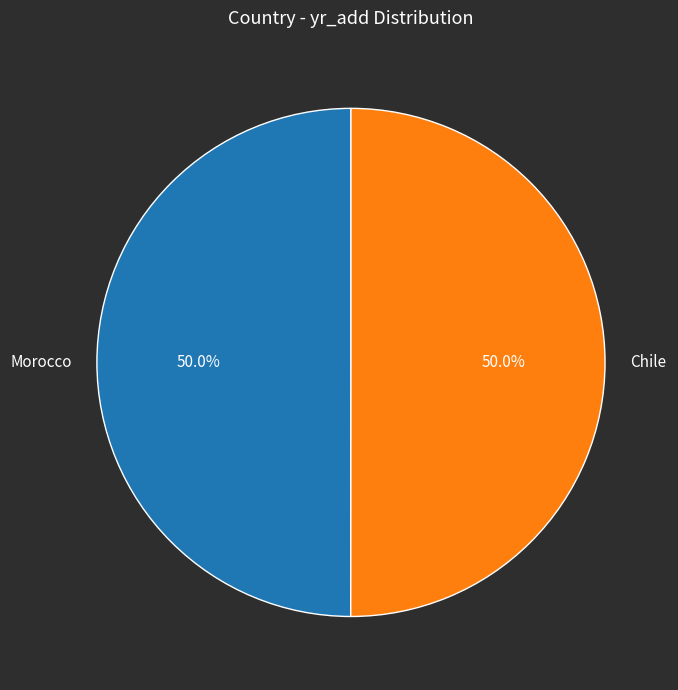

Approximately how many times larger is the value at Chile compared to Morocco?

1.0